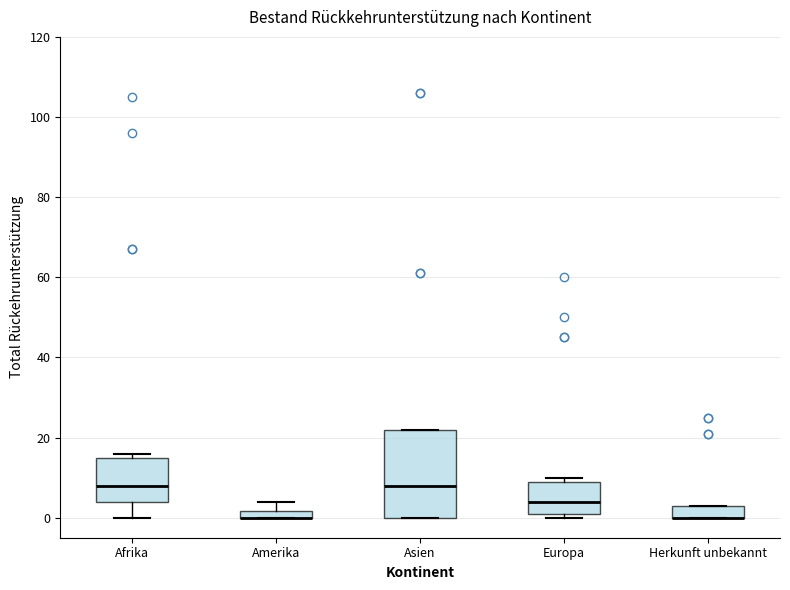

Where is the lower edge of the box for Europa on the y-axis? The values are not printed on the chart, so give them approximately, as read against the axis.

2